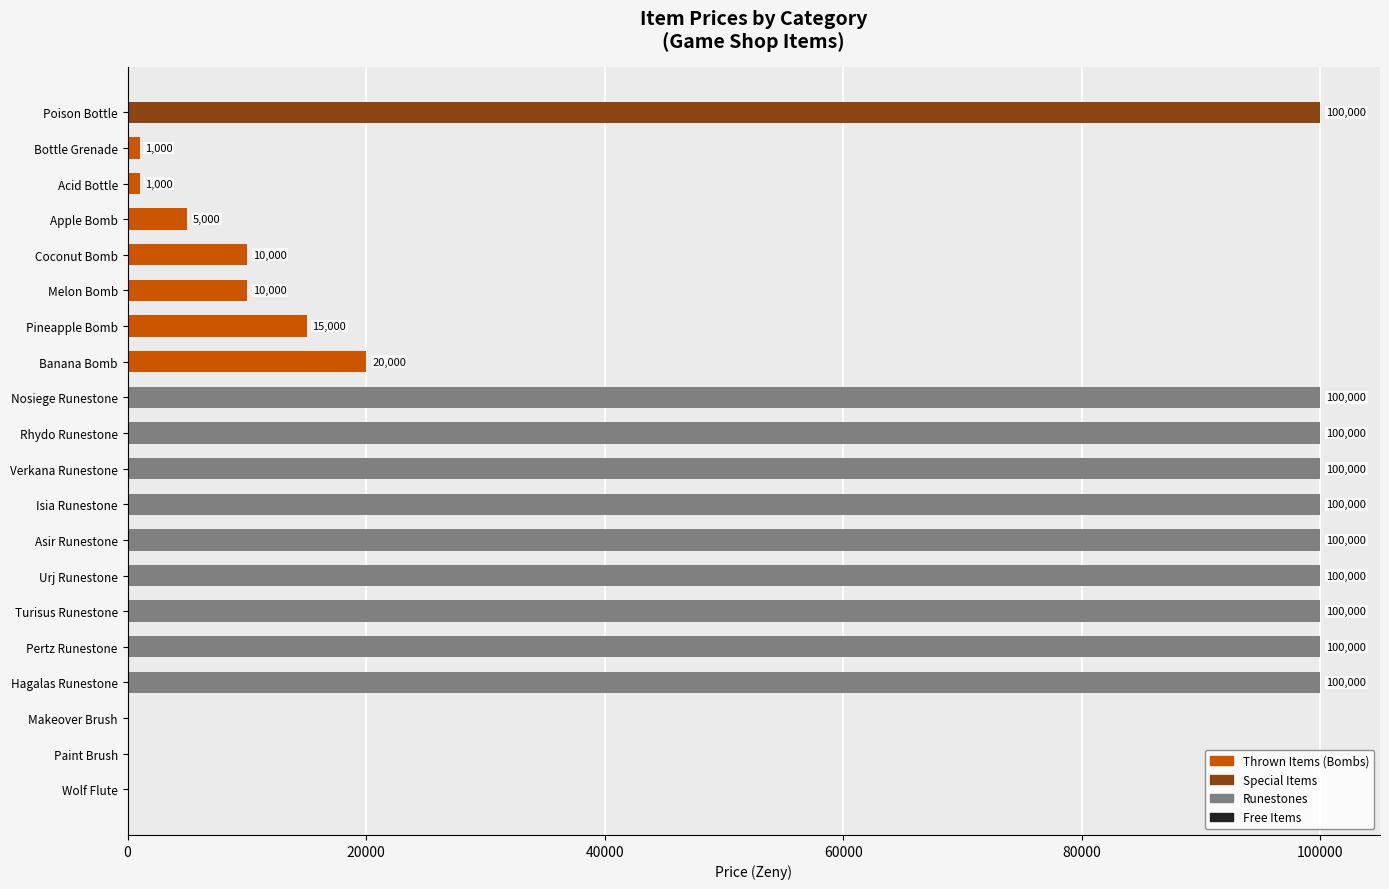

What is the ratio of the value at Isia Runestone to the value at Urj Runestone?

1.0